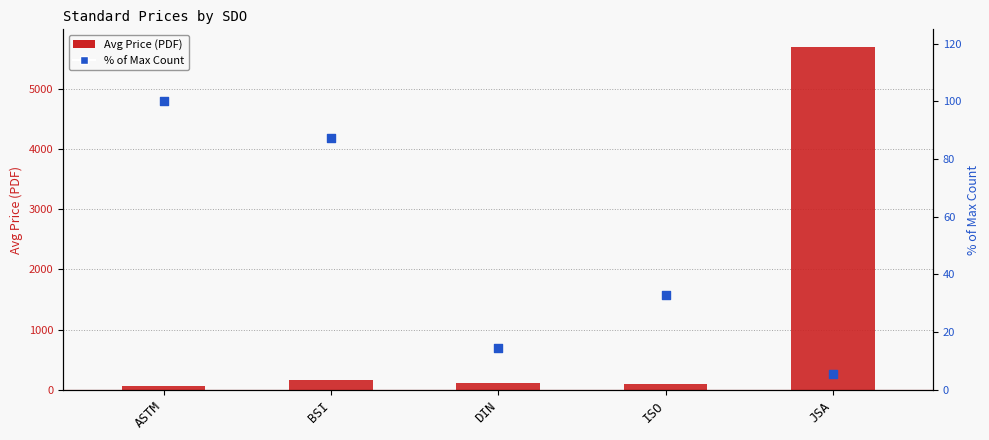

What are all the series names shown in the legend?

Avg Price (PDF), % of Max Count